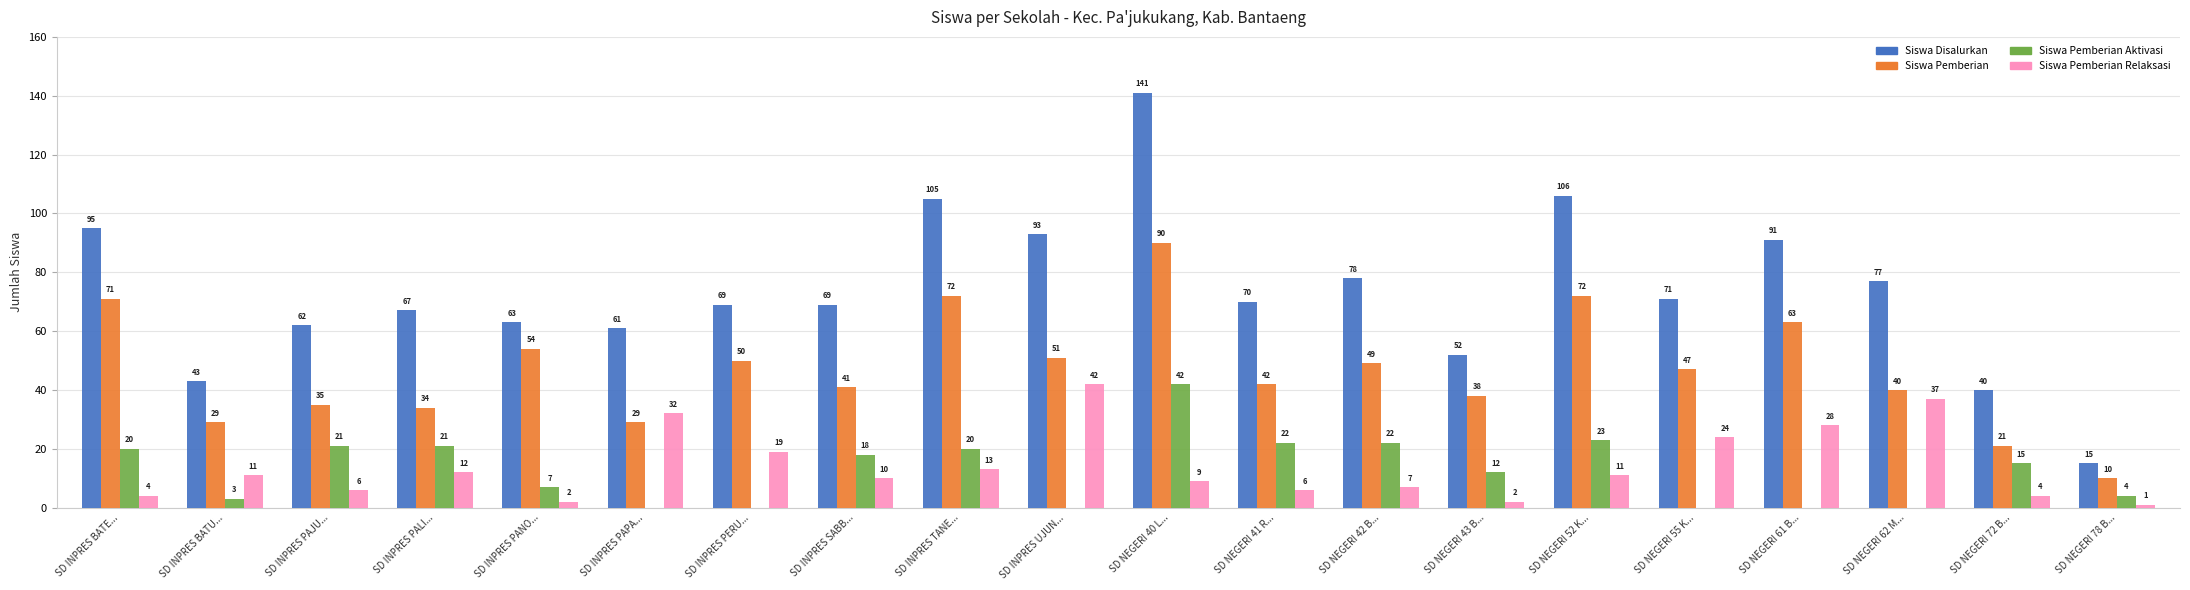

What is the sum of the Siswa Pemberian Relaksasi values at SD INPRES PAPA... and SD INPRES PAJU...?

38